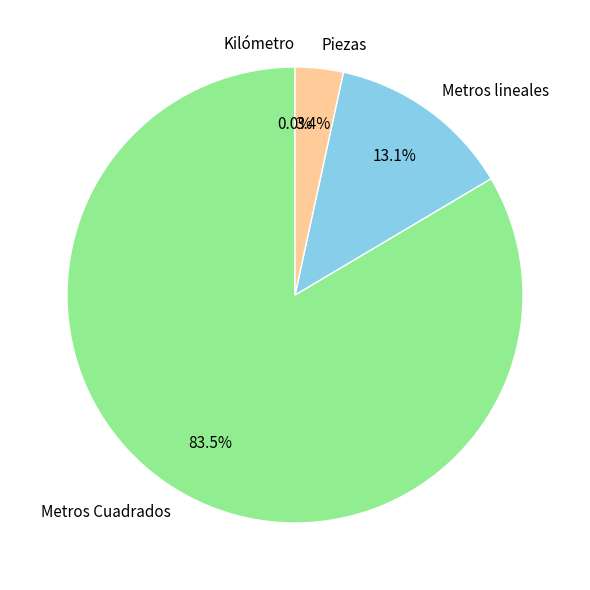

What percentage is NOT represented by Piezas?

96.6%